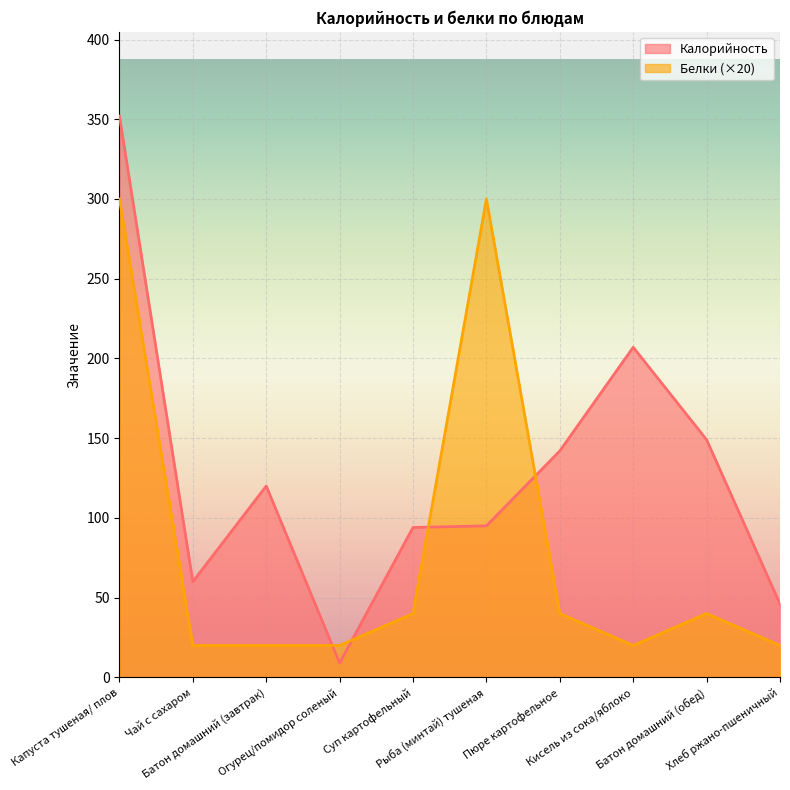

What is the sum of the Белки values at Огурец/помидор соленый and Батон домашний (обед)?

60